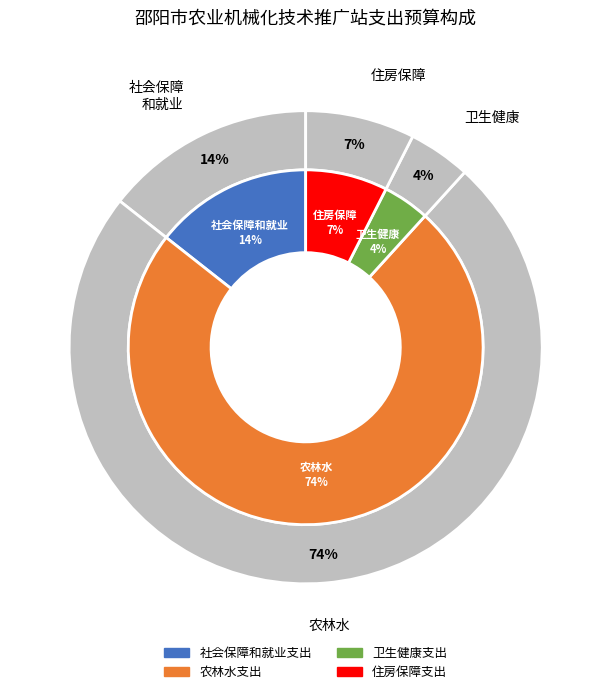

What percentage do 住房保障支出 and 卫生健康支出 together represent?

11.7%